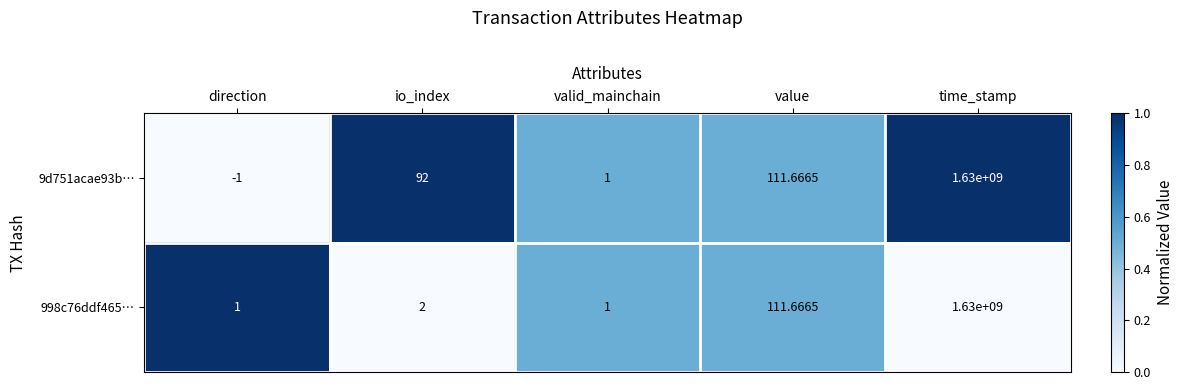

At which category is the sum across all series the highest?

time_stamp